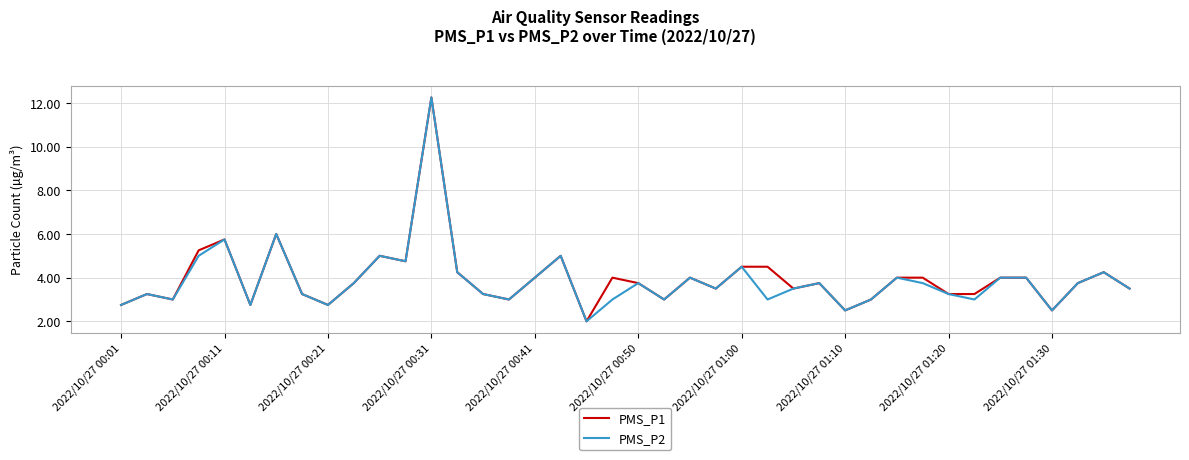

What is the minimum value for PMS_P2?

2.0